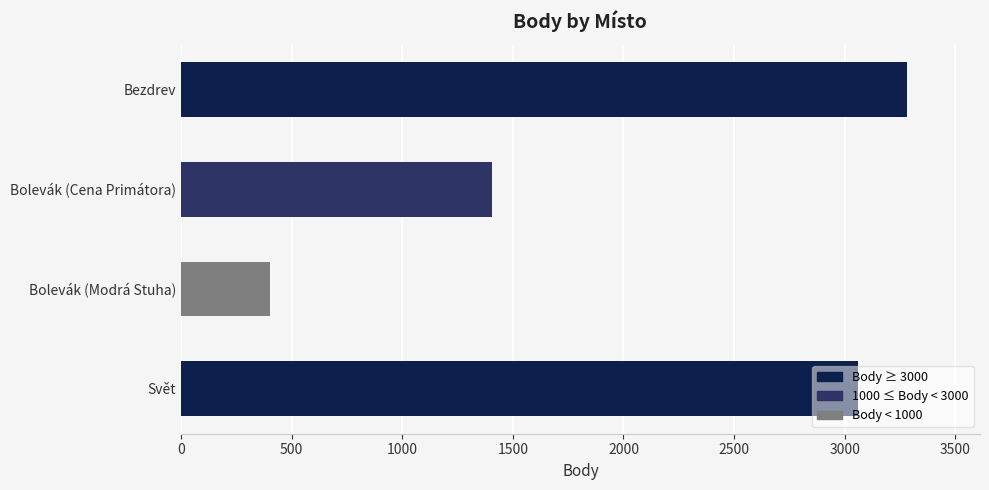

The chart shows a value of 402 at Bolevák (Modrá Stuha). True or false?

True